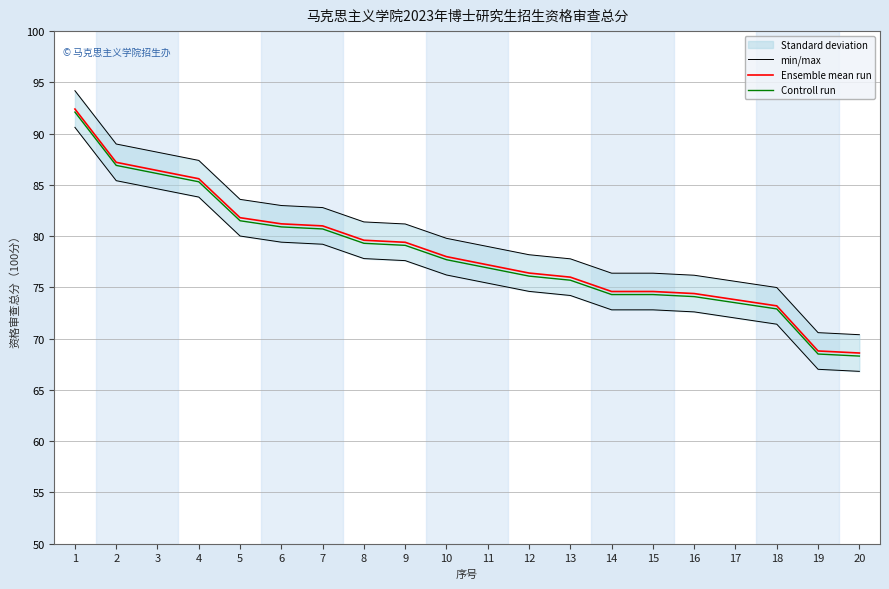

What is the smallest value displayed?

68.3